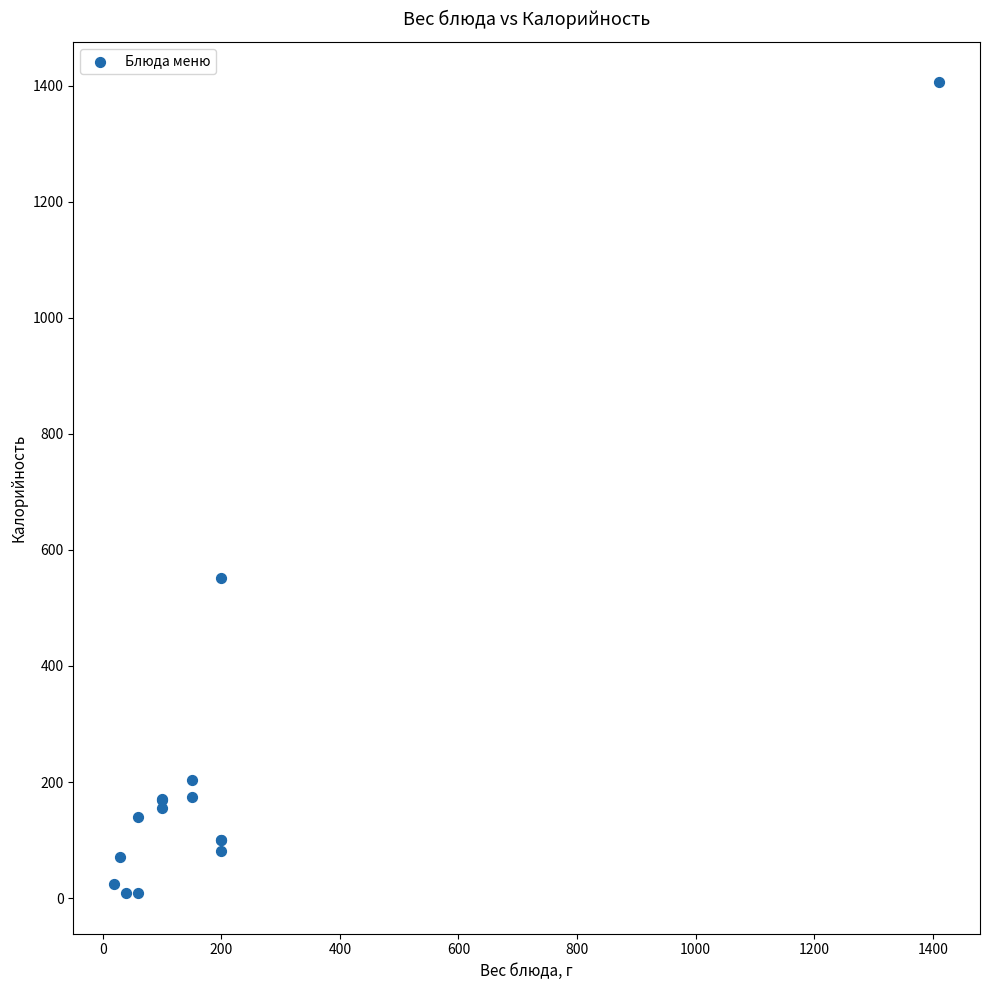

What Y value in the scatter plot is closest to 707?

551.4